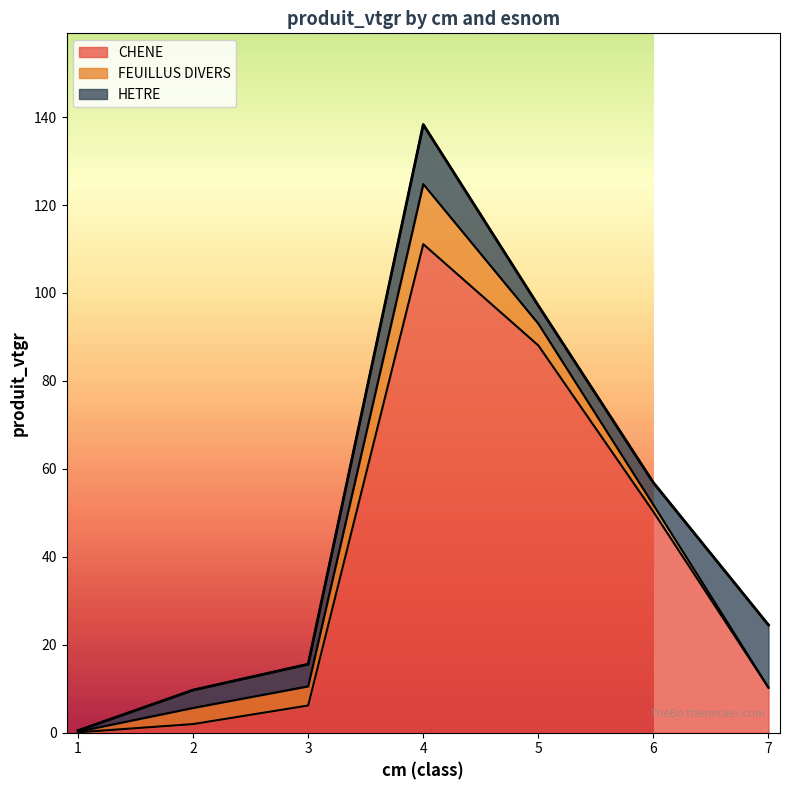

At how many categories does at least one series exceed 68?

2